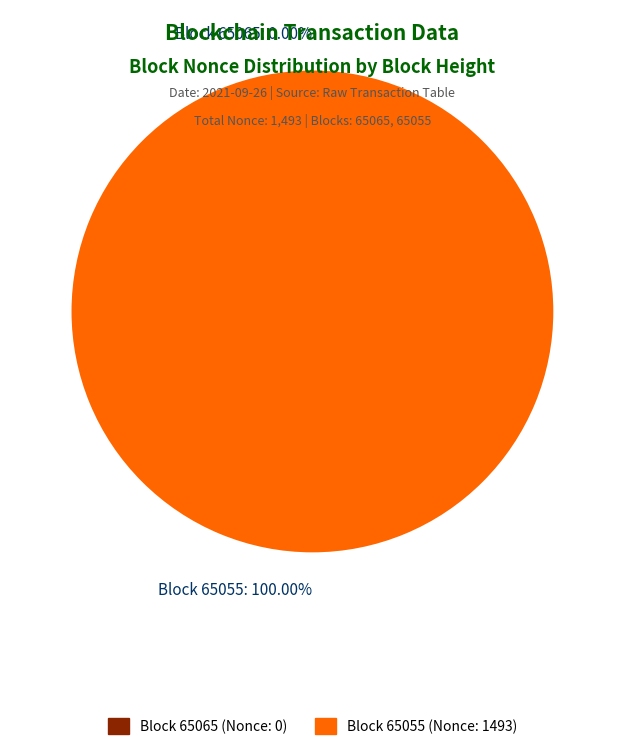

To the nearest percent, what portion does 65055 represent?

100%